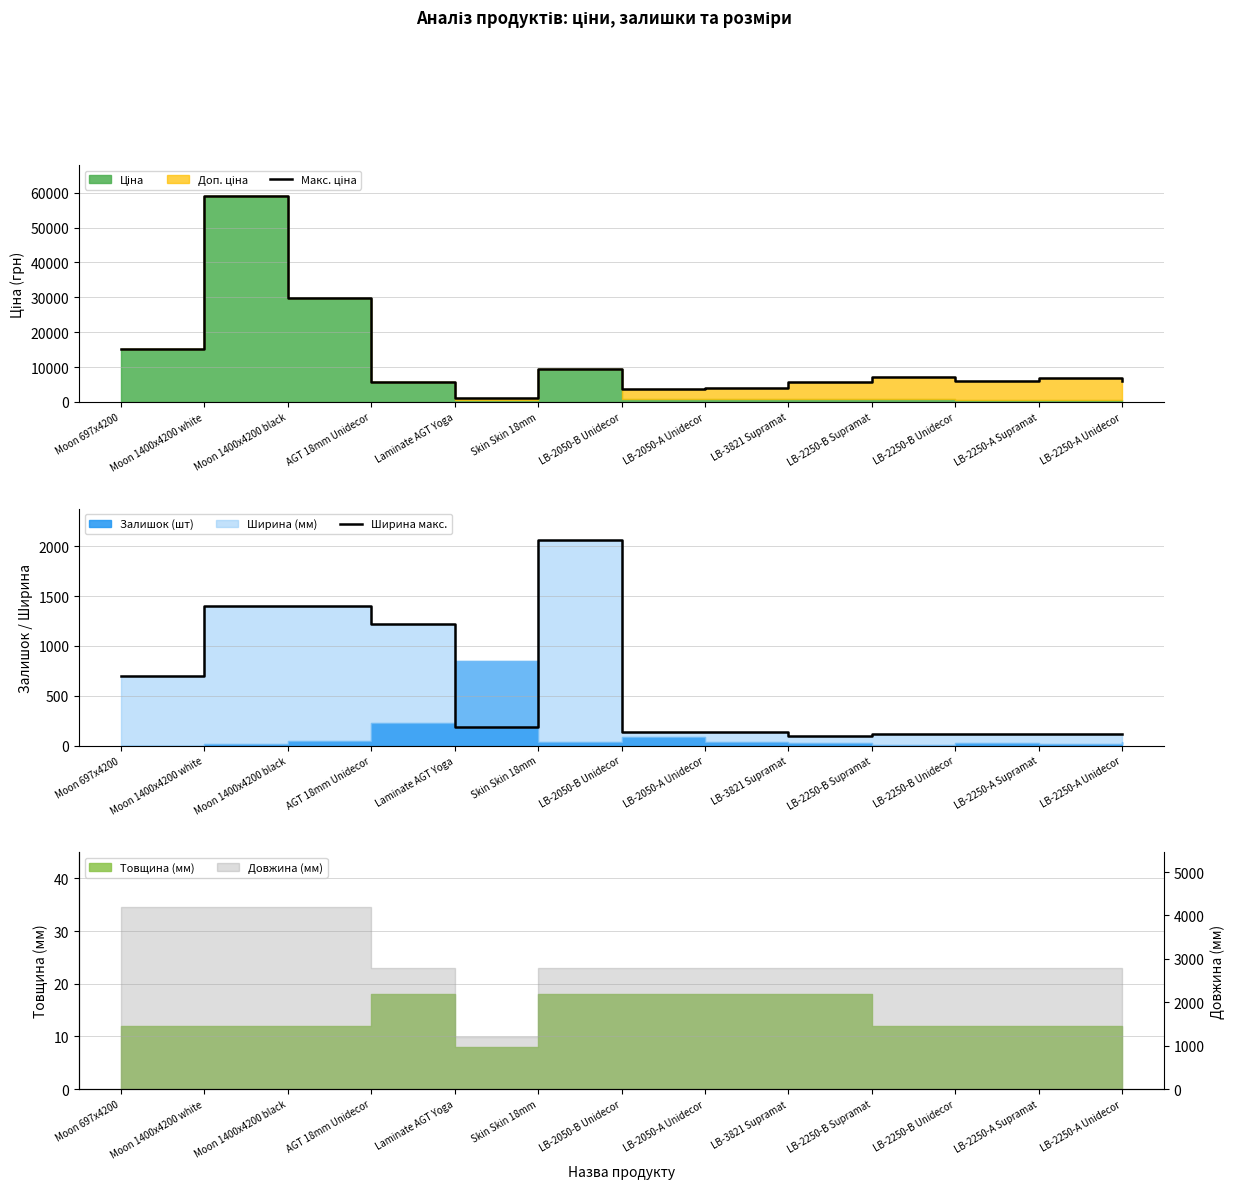

What is the difference between the maximum and minimum values in the Макс. ціна series?

57982.1